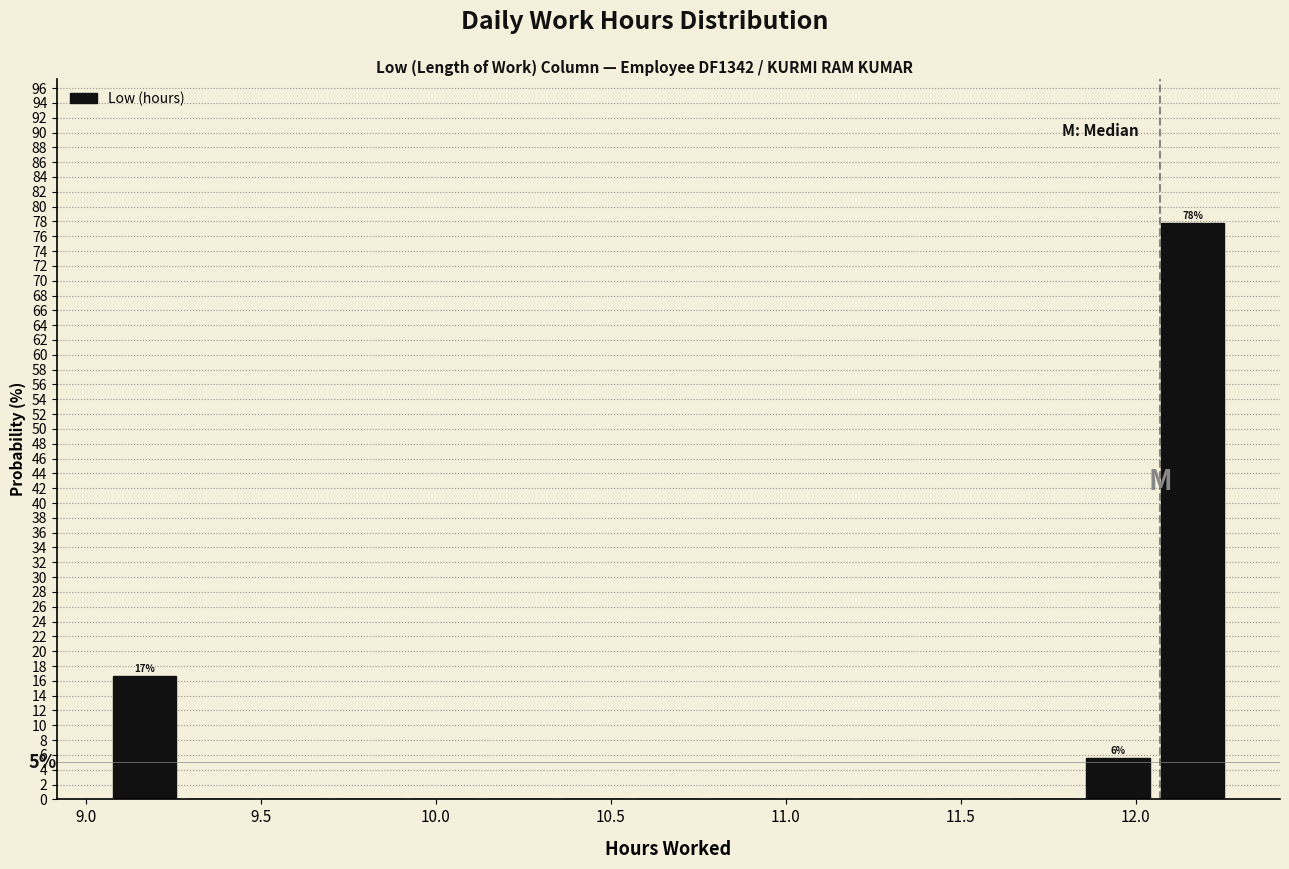

Over which range of the x-axis is the bar tallest?

12.05 to 12.25